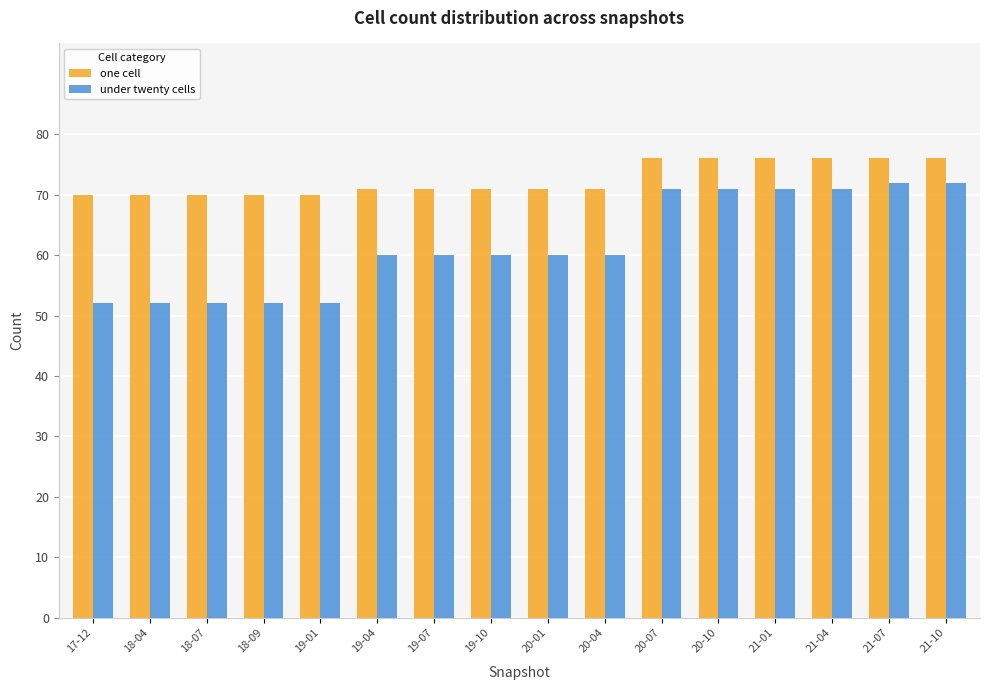

Count the number of data series in this chart.

2